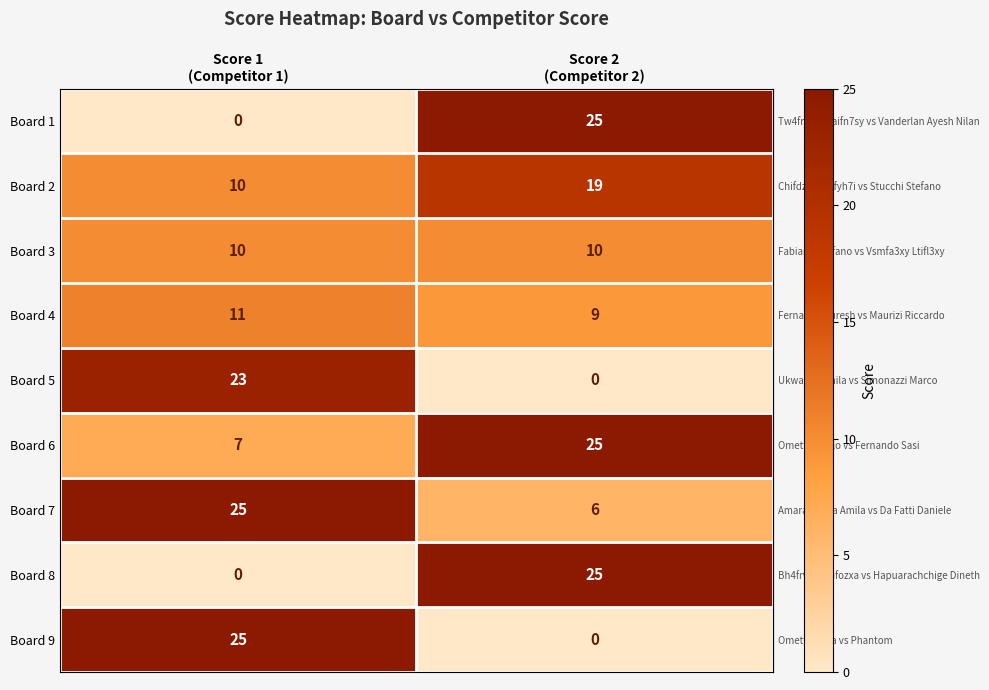

What is the highest value of the Board 8 series?

25